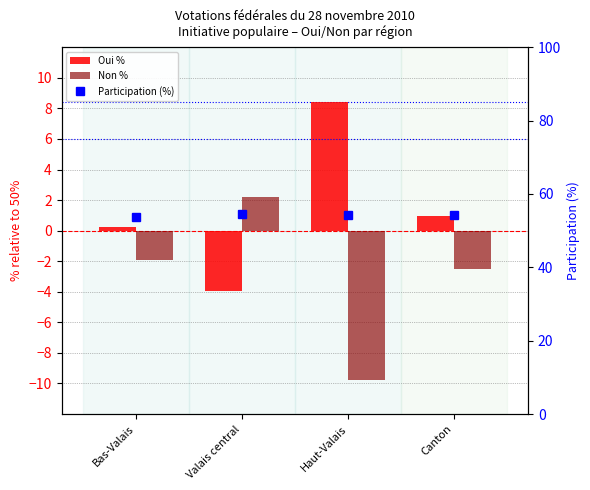

Reading left to right, what are all the values shown in this chart?

Oui %: Bas-Valais=0.3	Valais central=-3.9	Haut-Valais=8.4	Canton=1.0
Non %: Bas-Valais=-1.9	Valais central=2.2	Haut-Valais=-9.8	Canton=-2.5
Participation (%): Bas-Valais=53.9	Valais central=54.6	Haut-Valais=54.2	Canton=54.2